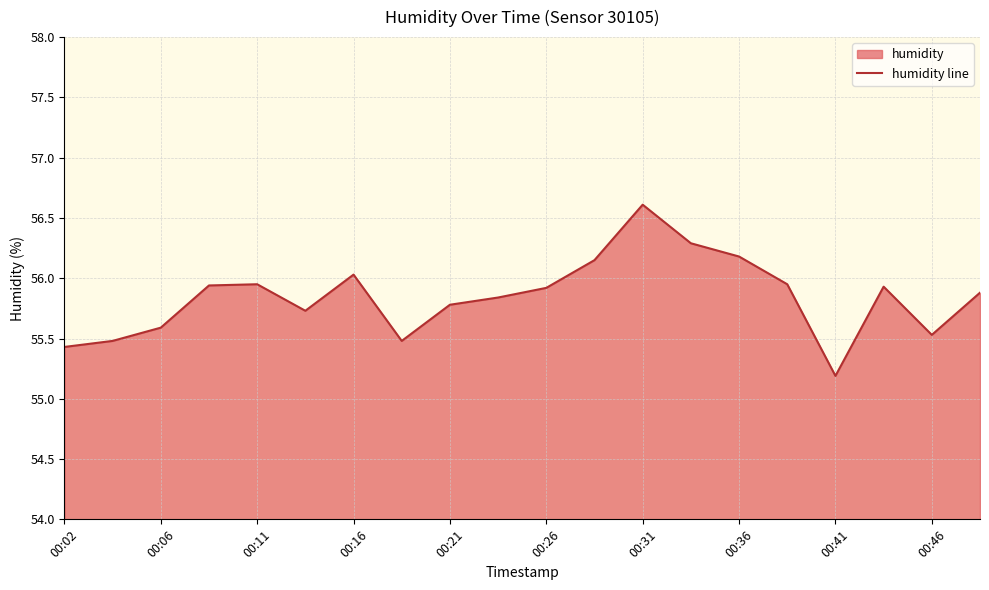

Is it true that the value at 00:31 is 56.6?

True